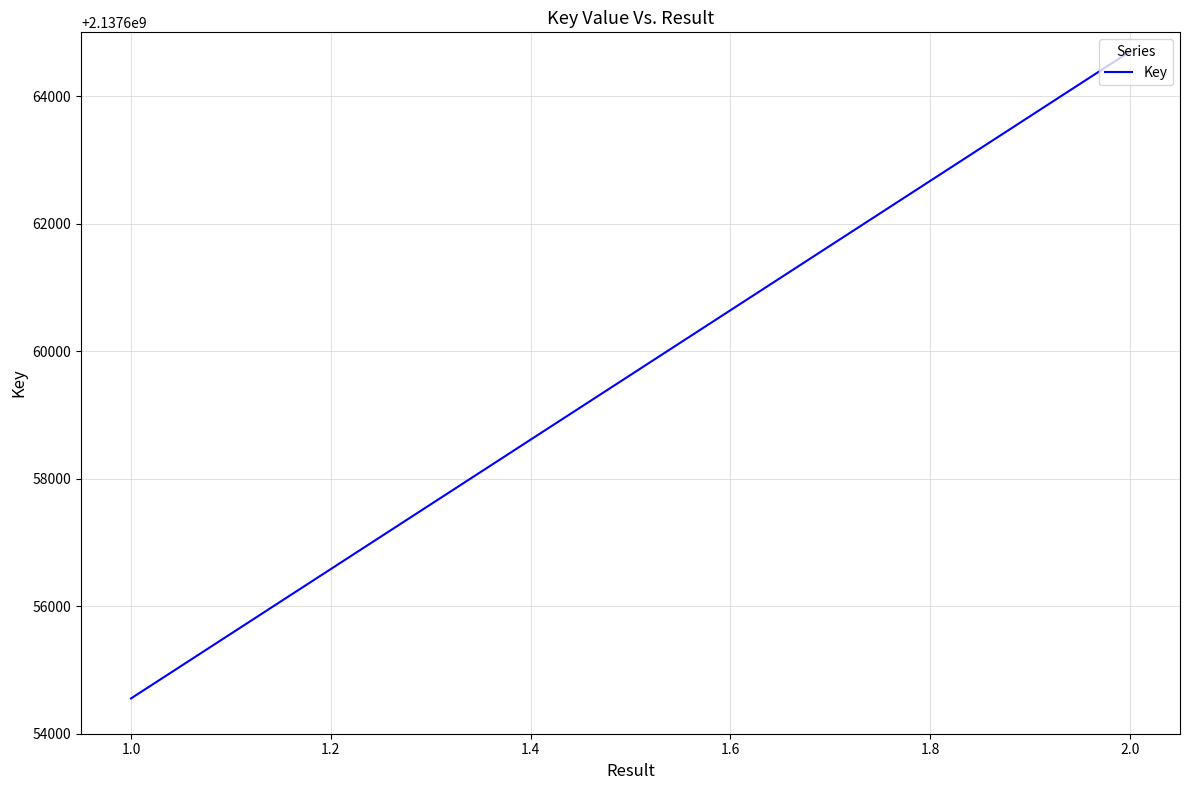

How many lines are shown in the chart?

1